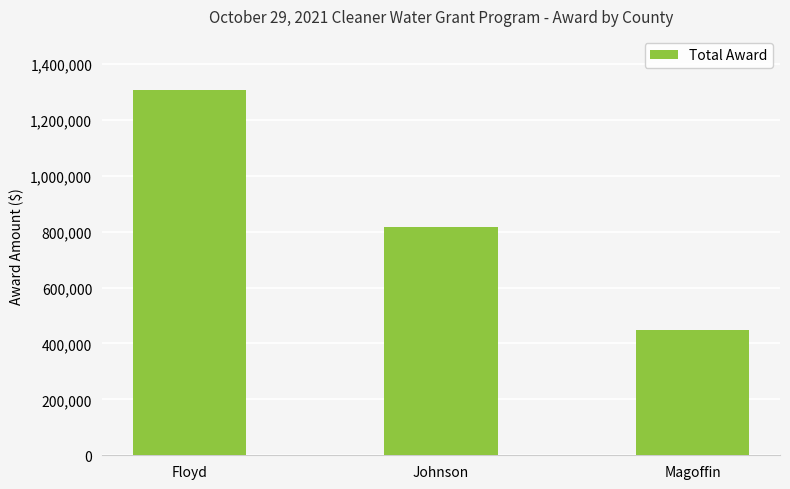

How many bars are there in total?

3